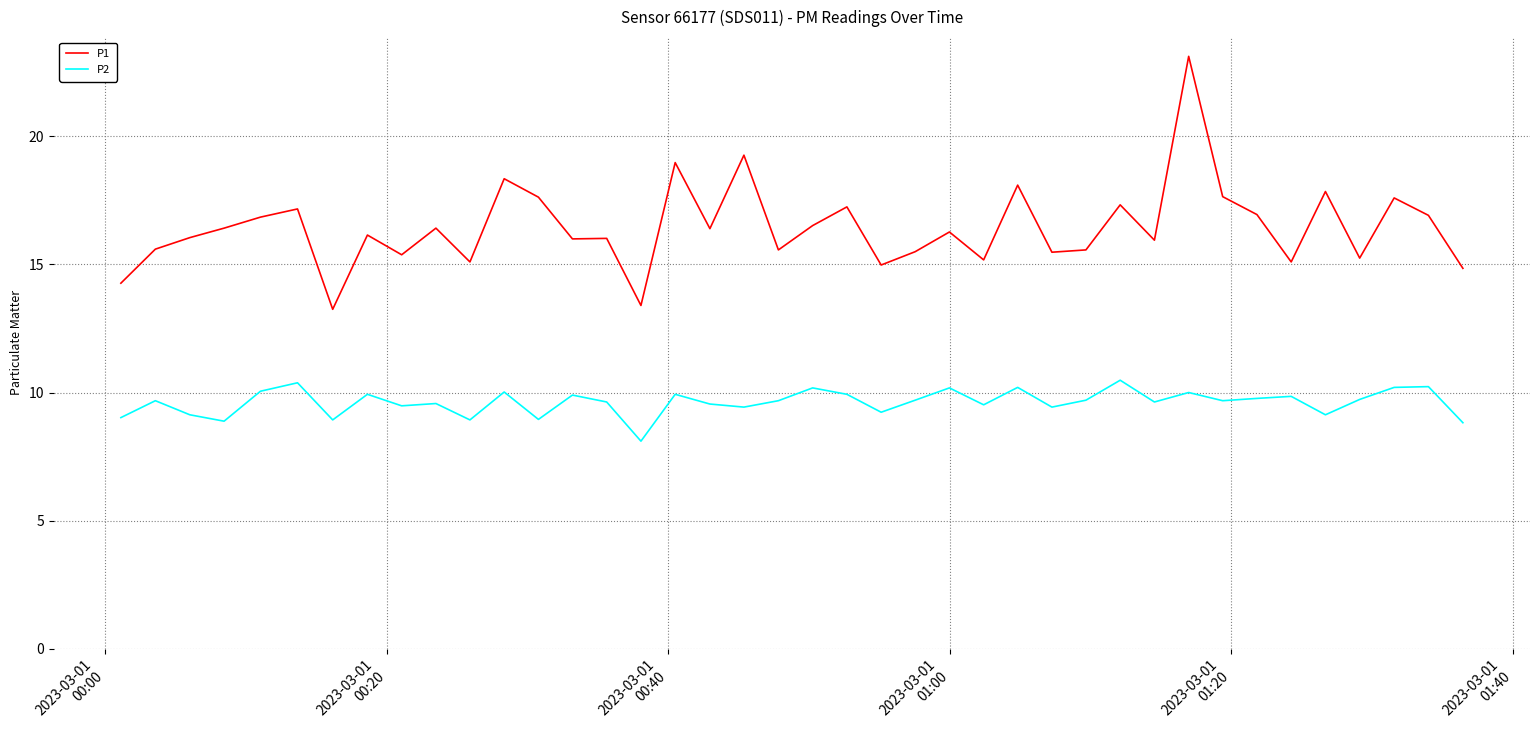

True or false: P1 and P2 intersect in this chart.

False